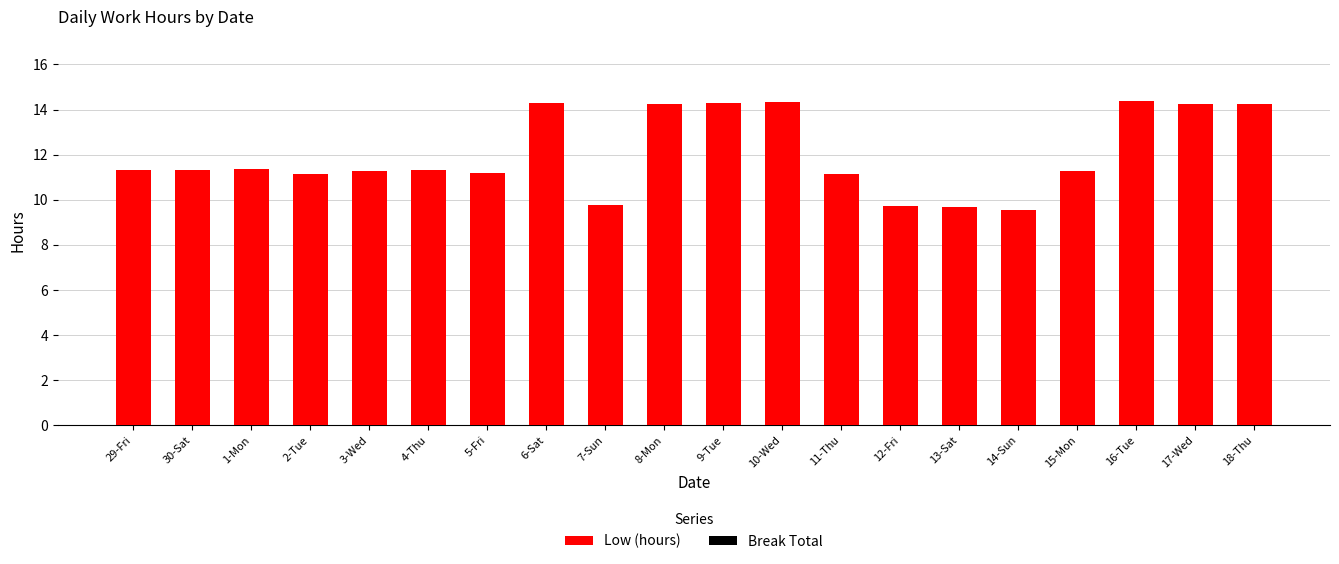

What is the sum of all values?

240.0